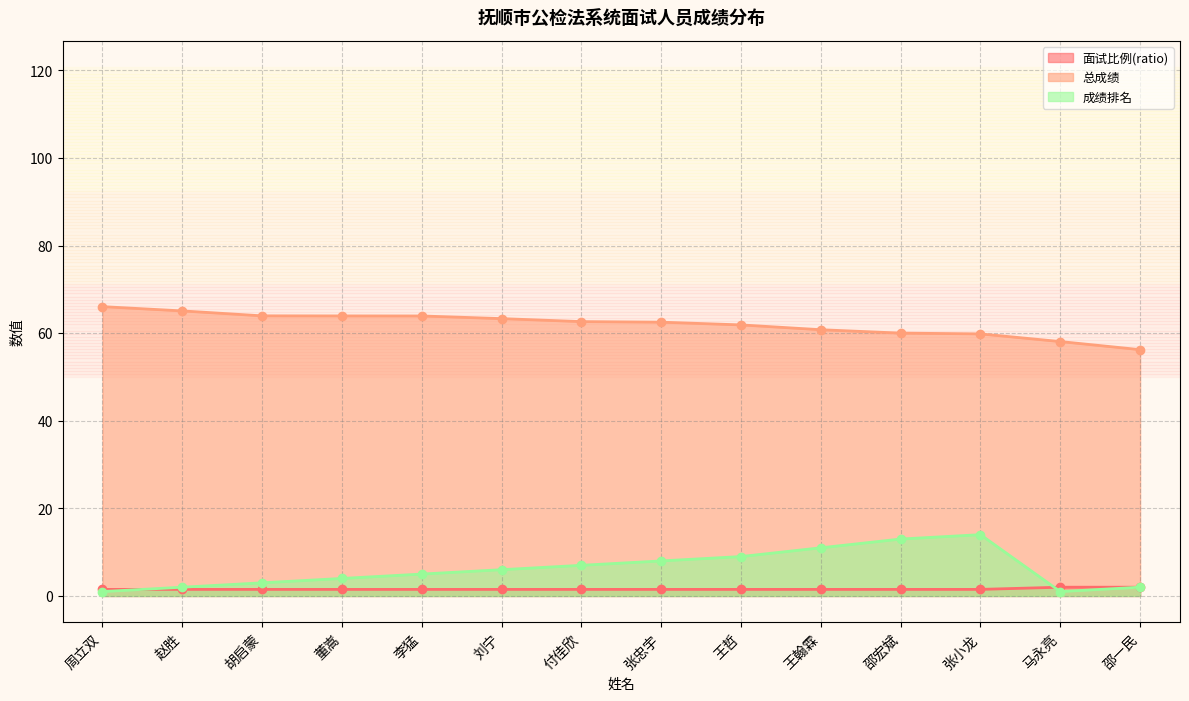

True or false: 成绩排名 has more than 0 interior local peaks.

True